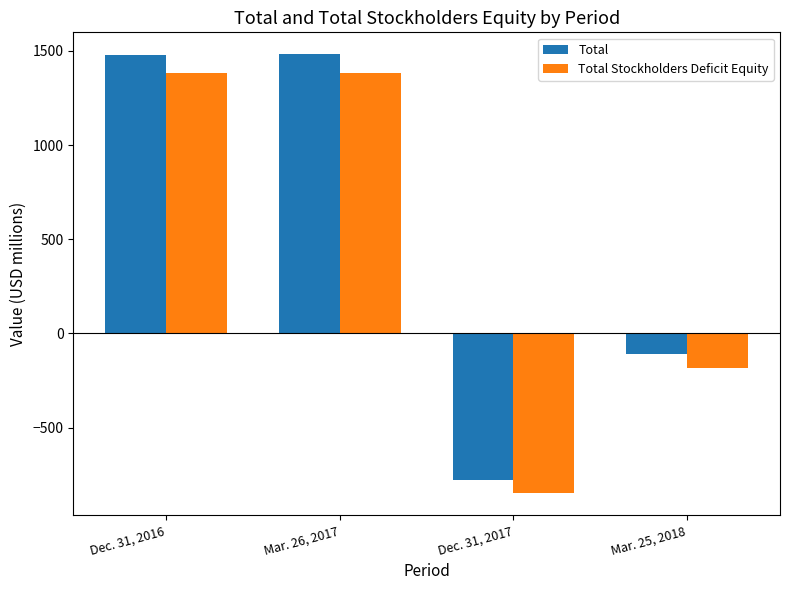

What is the smallest value displayed?

-850